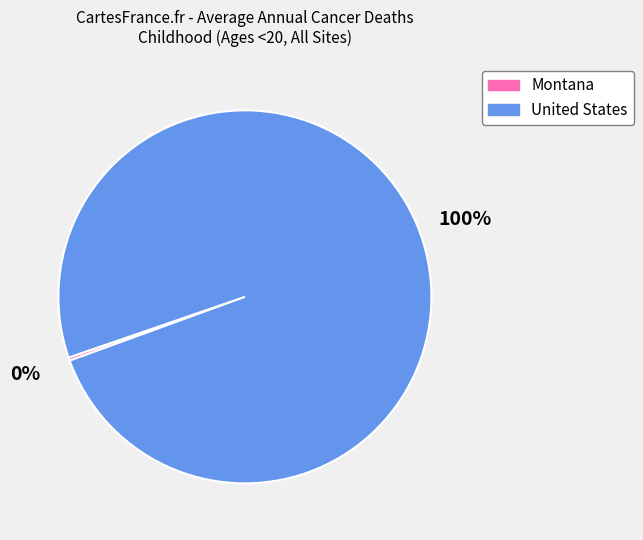

How many slices are in this pie chart?

2